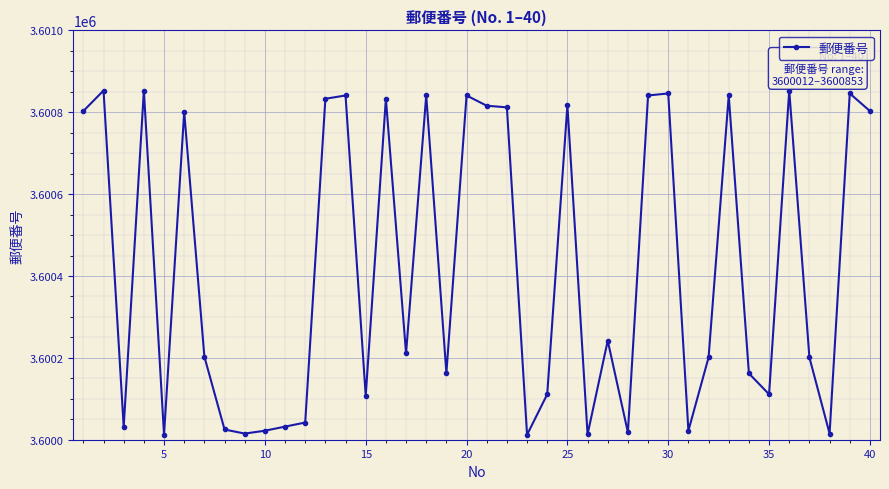

What is the sum of all values?

144016945